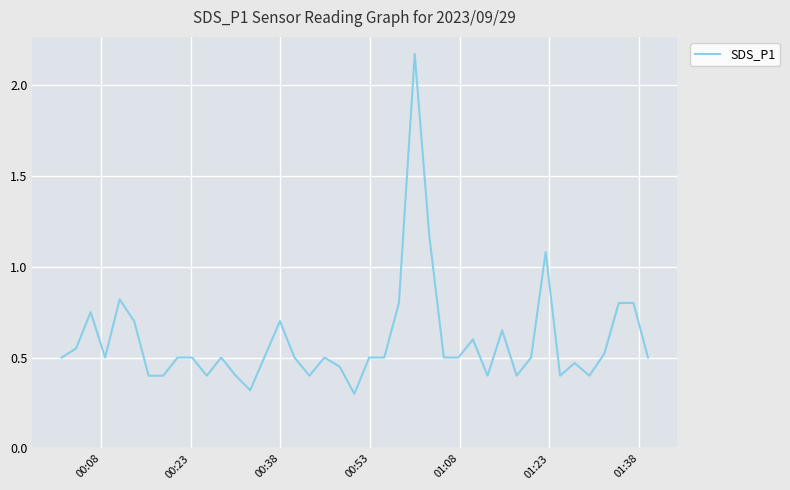

What is the minimum value shown in the chart?

0.3